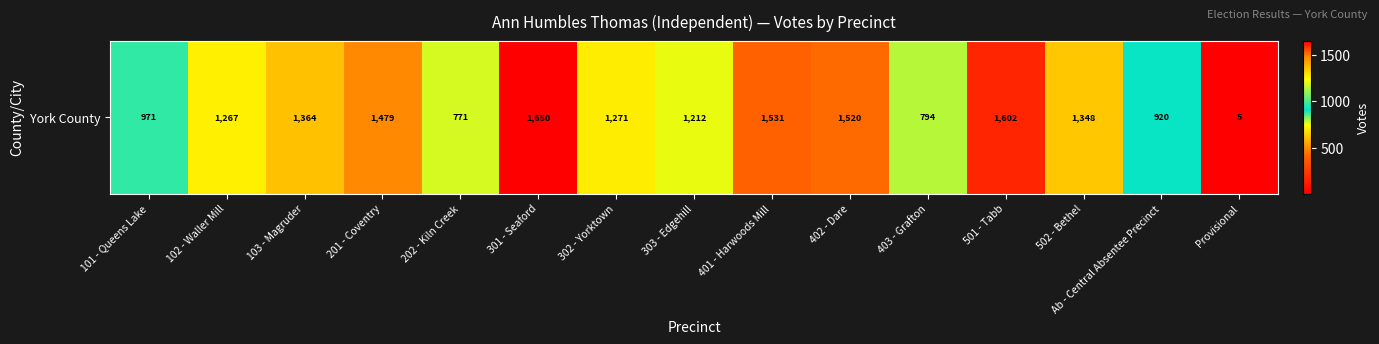

Rank the categories by value from lowest to highest.

Provisional, 202 - Kiln Creek, 403 - Grafton, Ab - Central Absentee Precinct, 101 - Queens Lake, 303 - Edgehill, 102 - Waller Mill, 302 - Yorktown, 502 - Bethel, 103 - Magruder, 201 - Coventry, 402 - Dare, 401 - Harwoods Mill, 501 - Tabb, 301 - Seaford